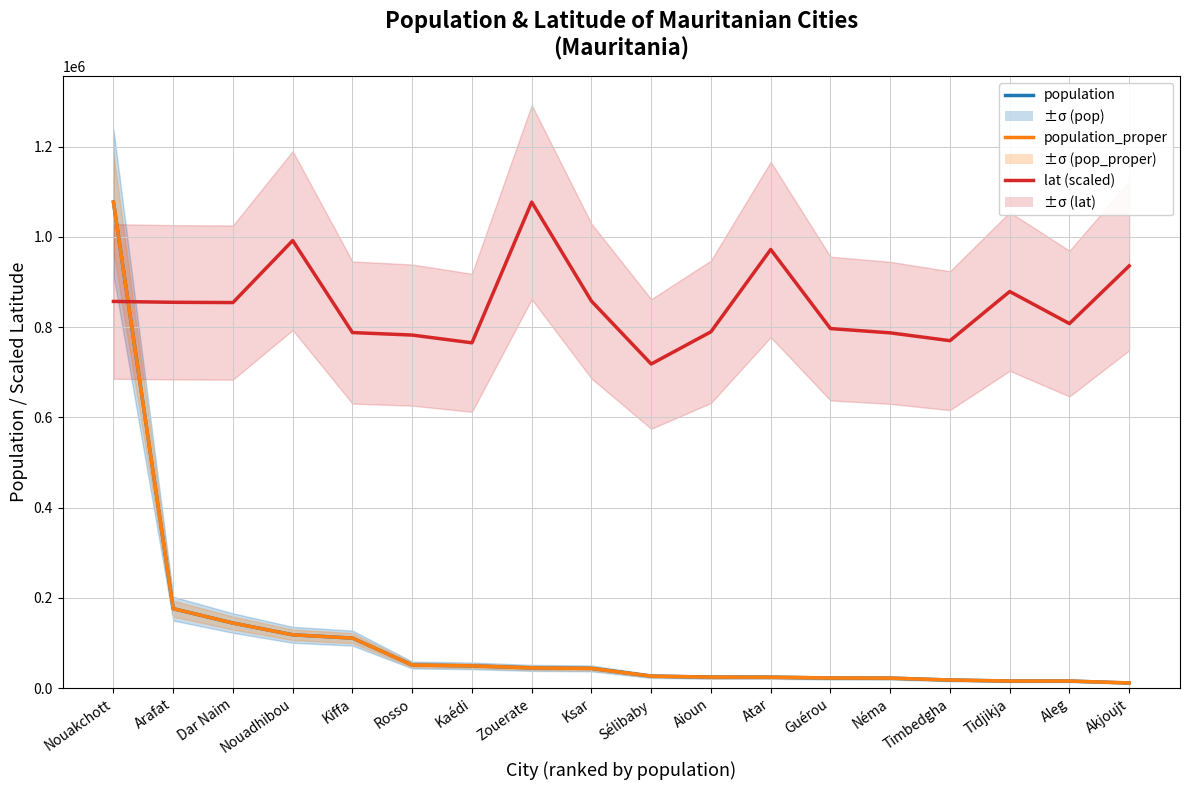

How many times do lat (scaled) and population_proper cross each other?

1